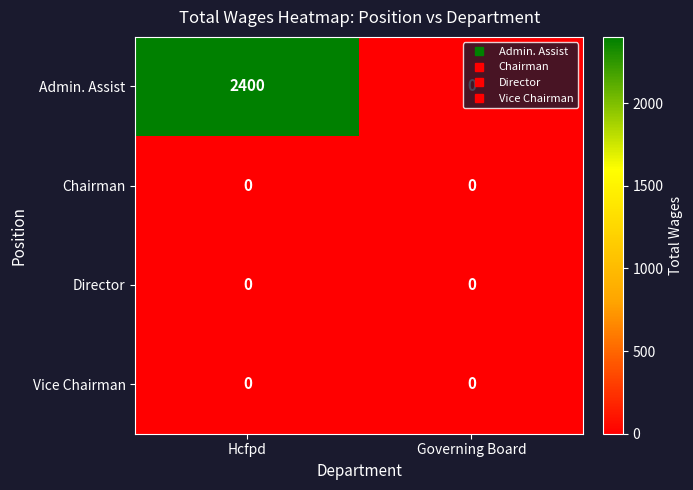

What is the sum of the Admin. Assist values at Governing Board and Hcfpd?

2400